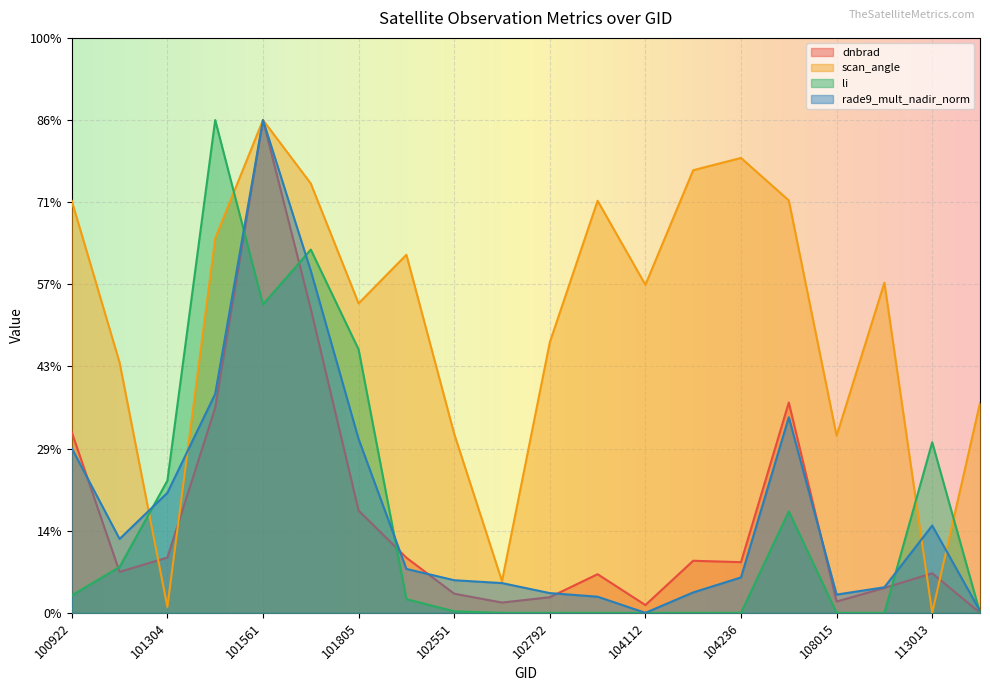

What is the difference between the highest and lowest values at 104236?

2.8